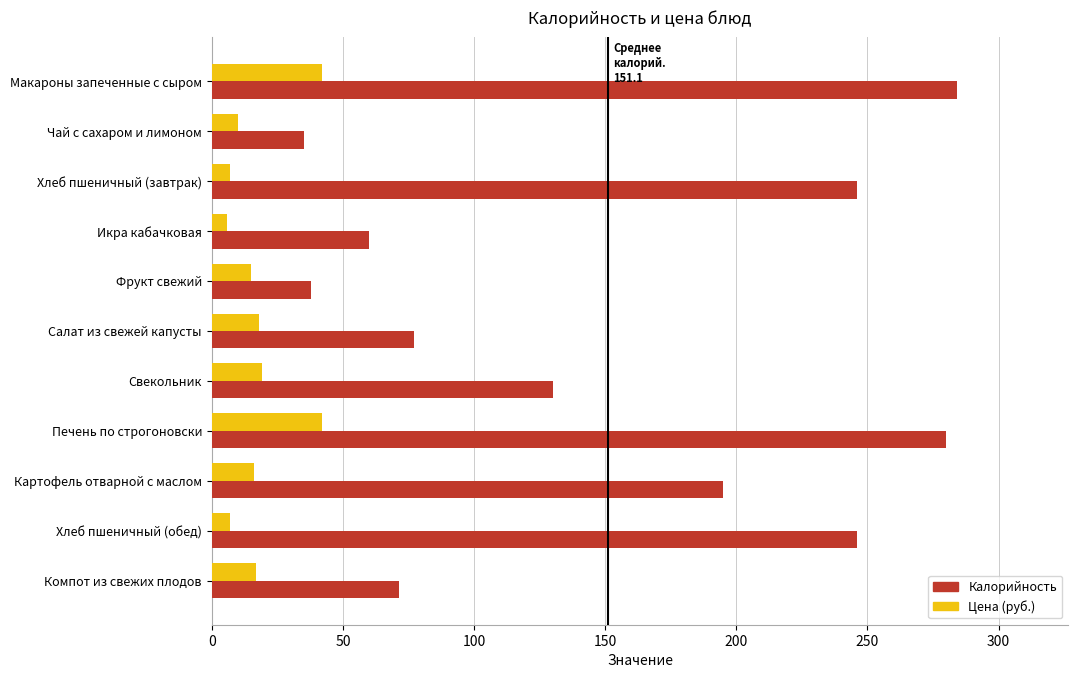

What is the total value across all series at Фрукт свежий?

53.0